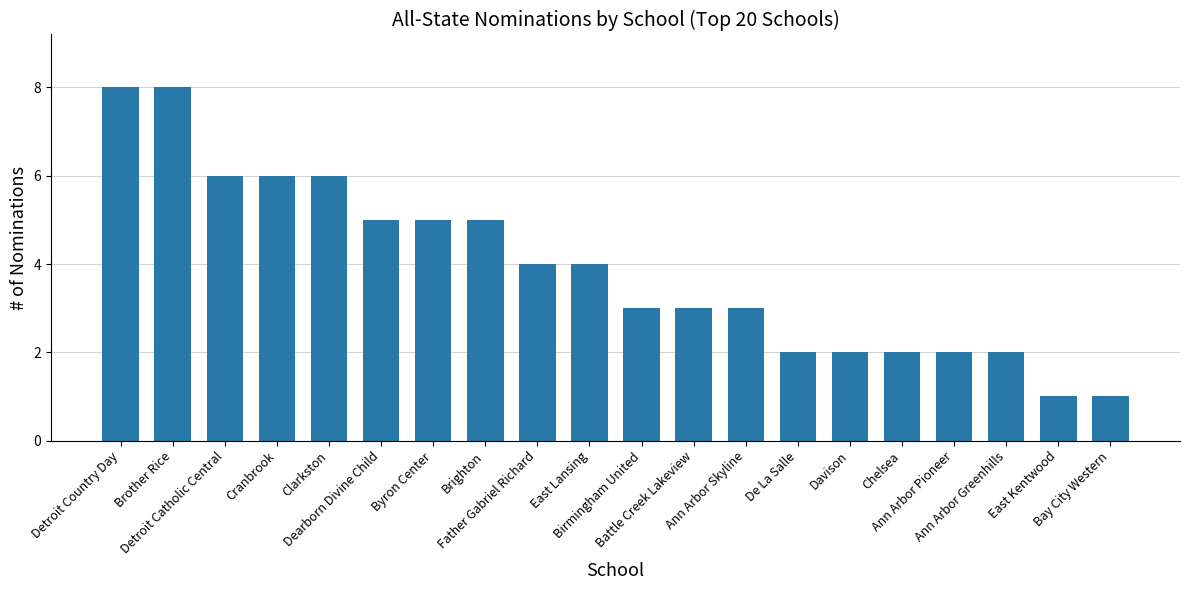

Between Ann Arbor Pioneer and East Kentwood, which is larger?

Ann Arbor Pioneer